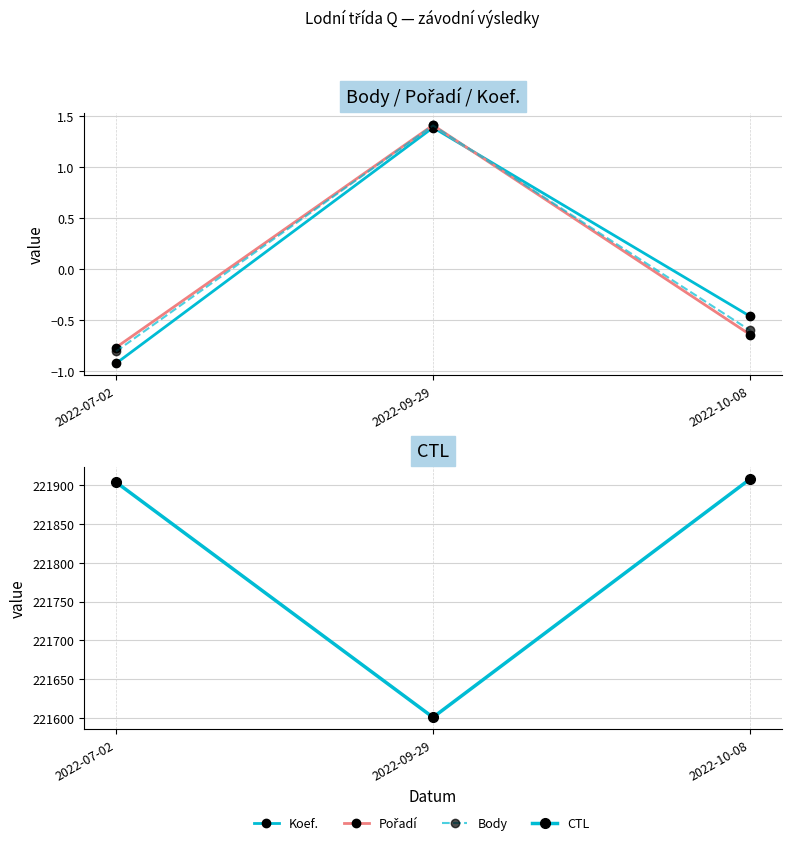

At which category is the sum across all series the highest?

2022-10-08